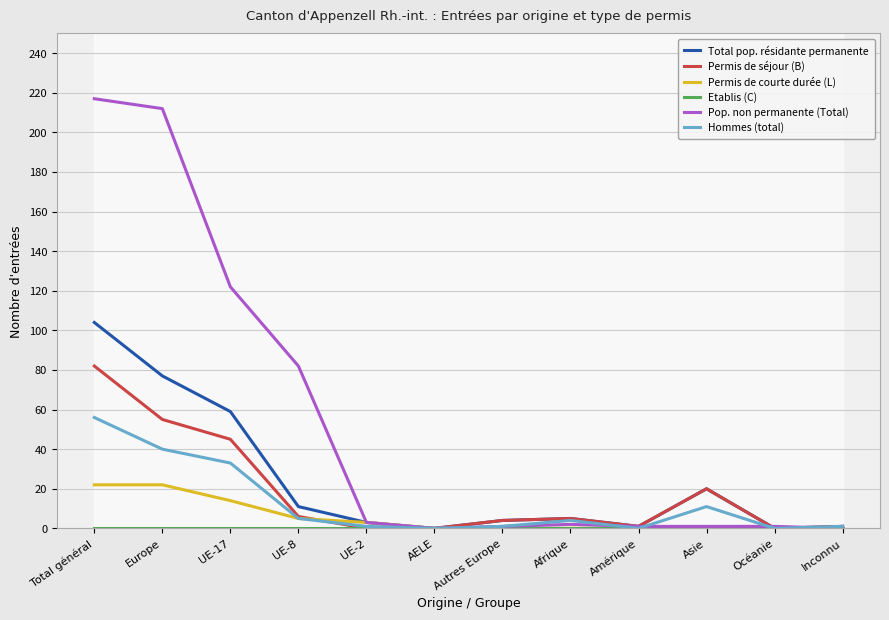

Which series has the largest total across all categories?

Pop. non permanente (Total)